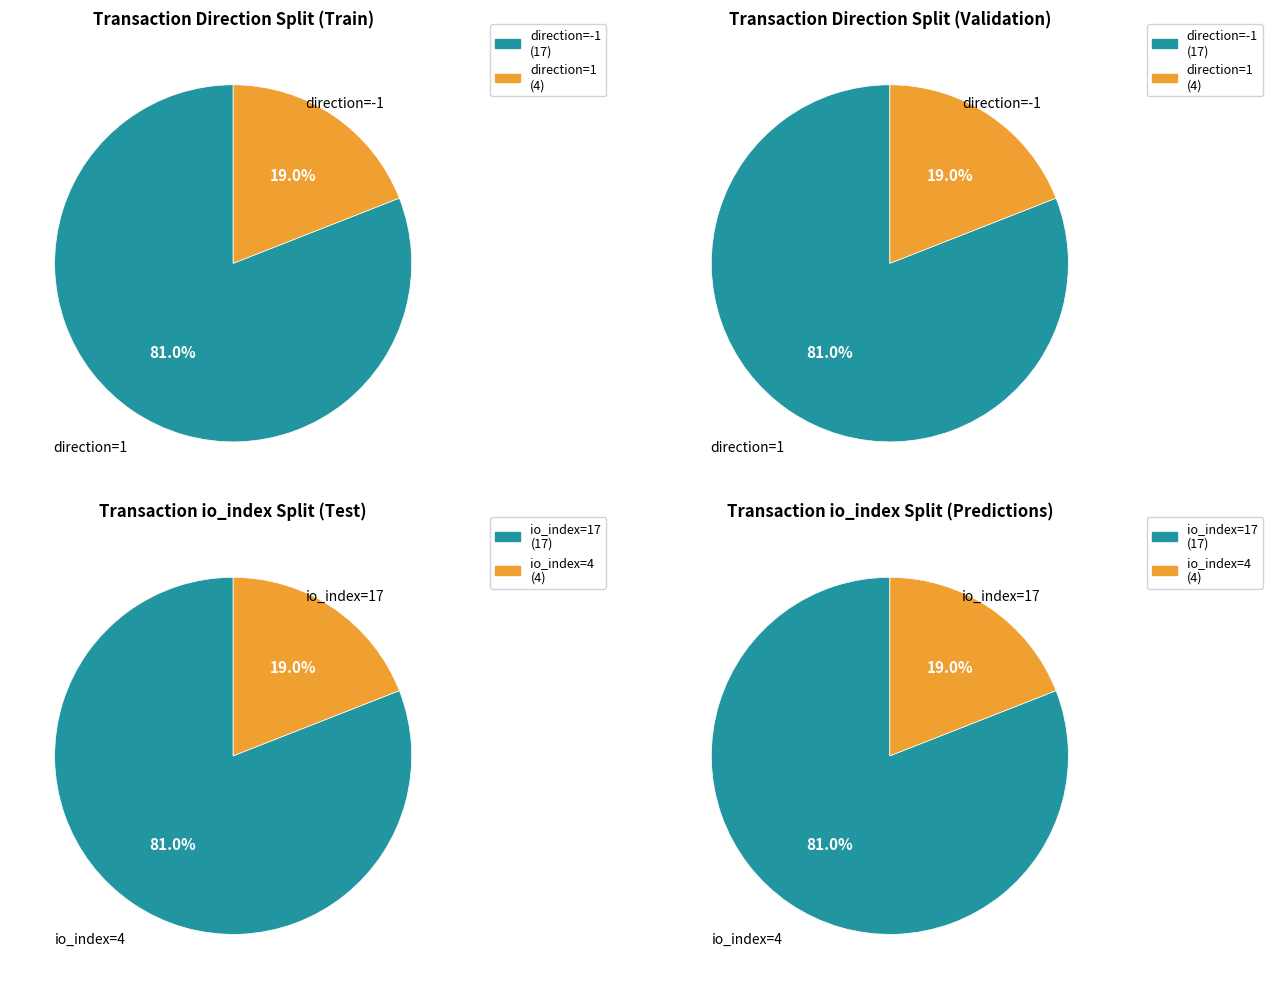

To the nearest percent, what is the combined percentage of 1 and values?

100%